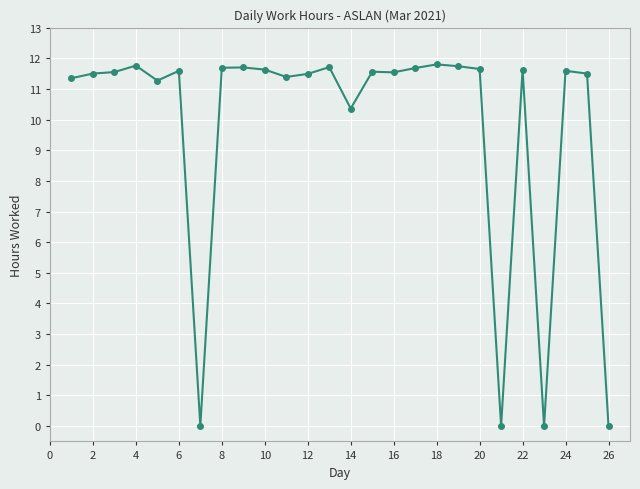

What is the value of the 20th point from the left?

11.7